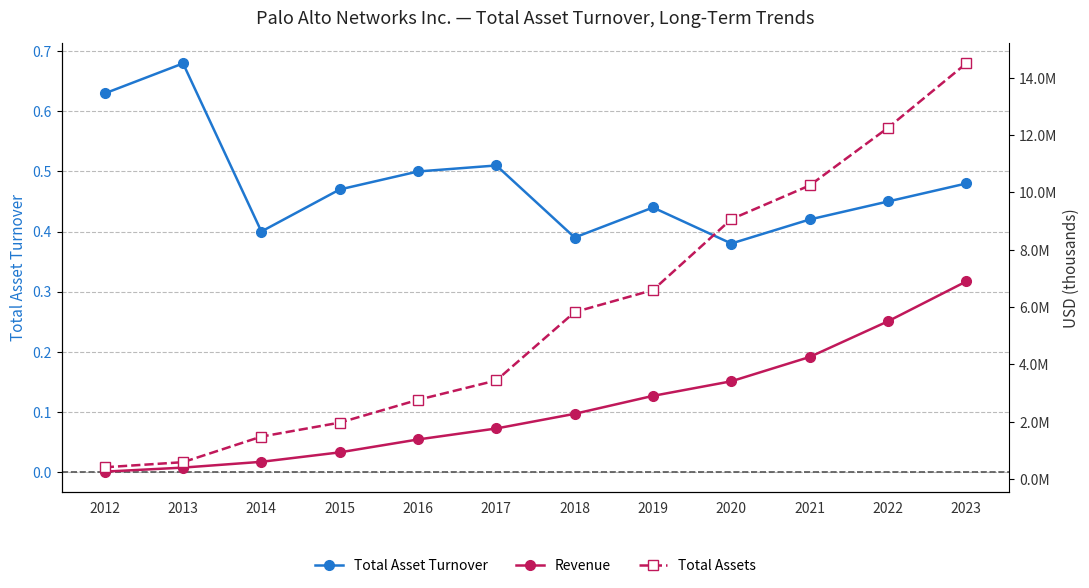

True or false: Total Asset Turnover has a value of 0.3 at 2013.

False